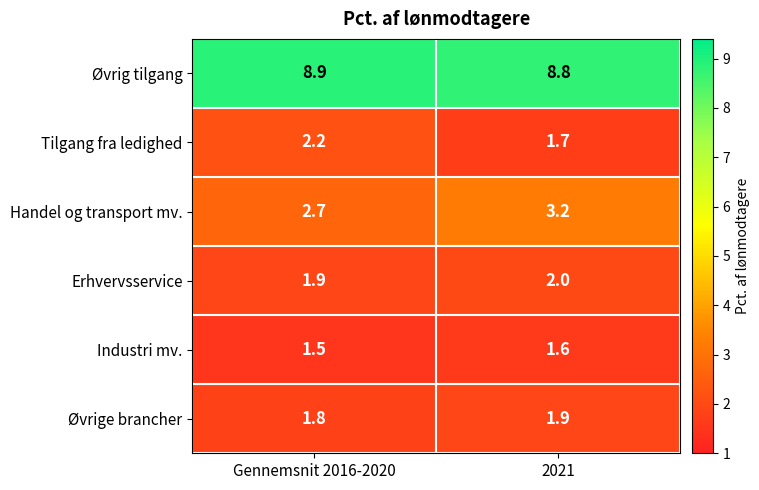

Reading right to left, transcribe all the data shown in this chart.

Øvrig tilgang: 2021=8.8	Gennemsnit 2016-2020=8.9
Tilgang fra ledighed: 2021=1.7	Gennemsnit 2016-2020=2.2
Handel og transport mv.: 2021=3.2	Gennemsnit 2016-2020=2.7
Erhvervsservice: 2021=2.0	Gennemsnit 2016-2020=1.9
Industri mv.: 2021=1.6	Gennemsnit 2016-2020=1.5
Øvrige brancher: 2021=1.9	Gennemsnit 2016-2020=1.8